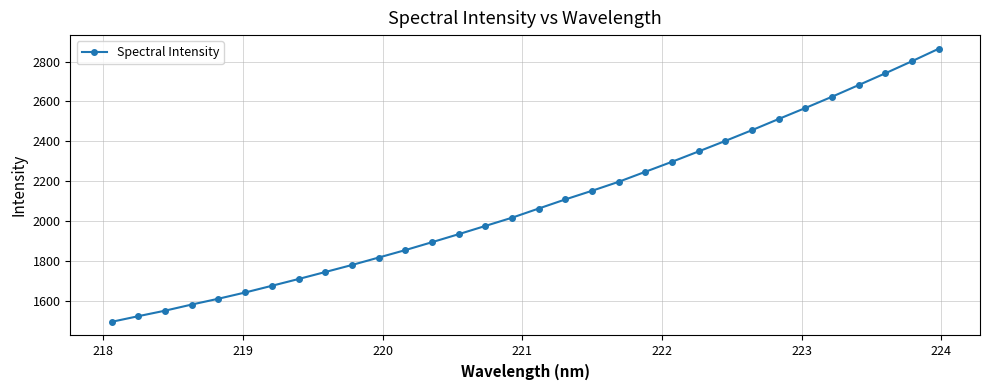

True or false: the data has more than 2 interior local peaks.

False